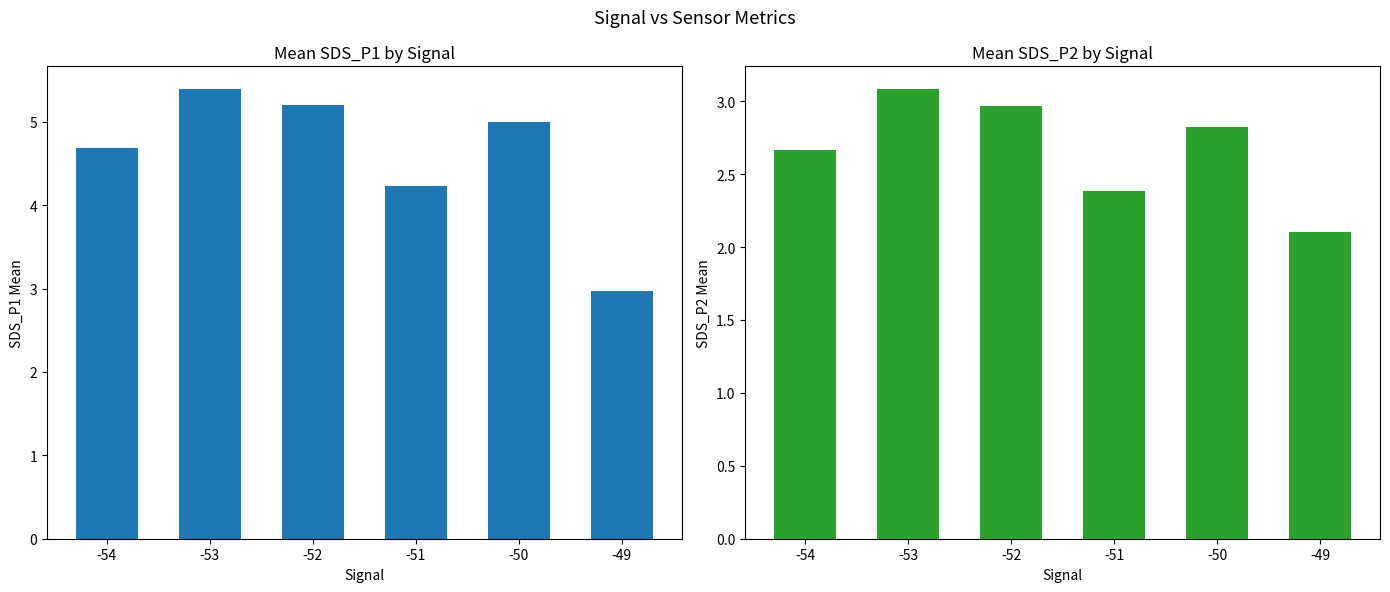

Is it true that SDS_P2 equals 3.4 at -49?

False